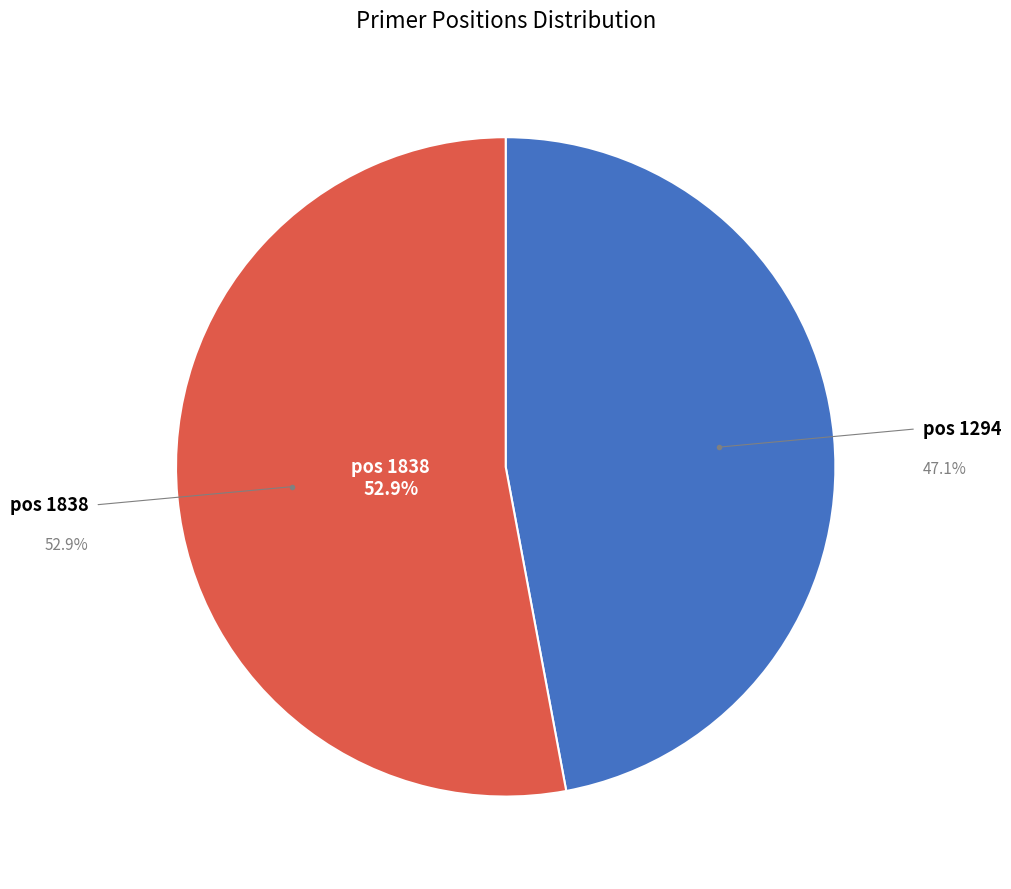

The 1838 slice represents 60% of the pie. True or false?

False